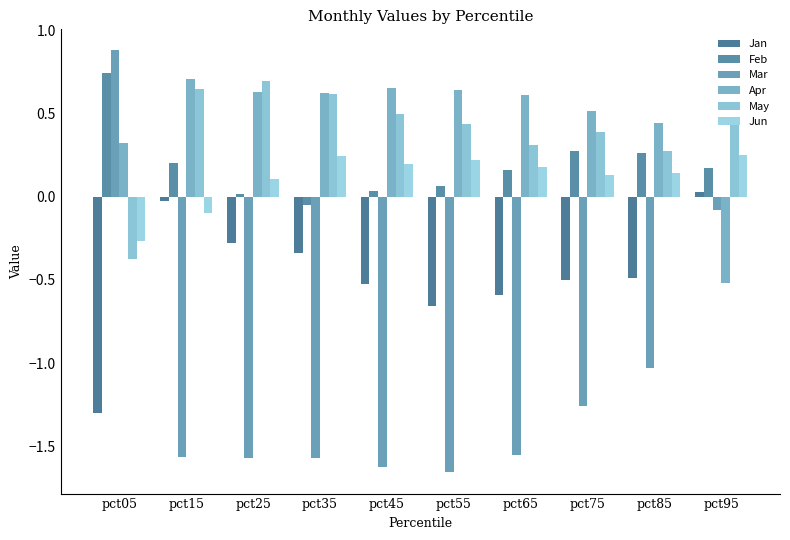

Which has a higher value, pct05 or pct55?

pct55